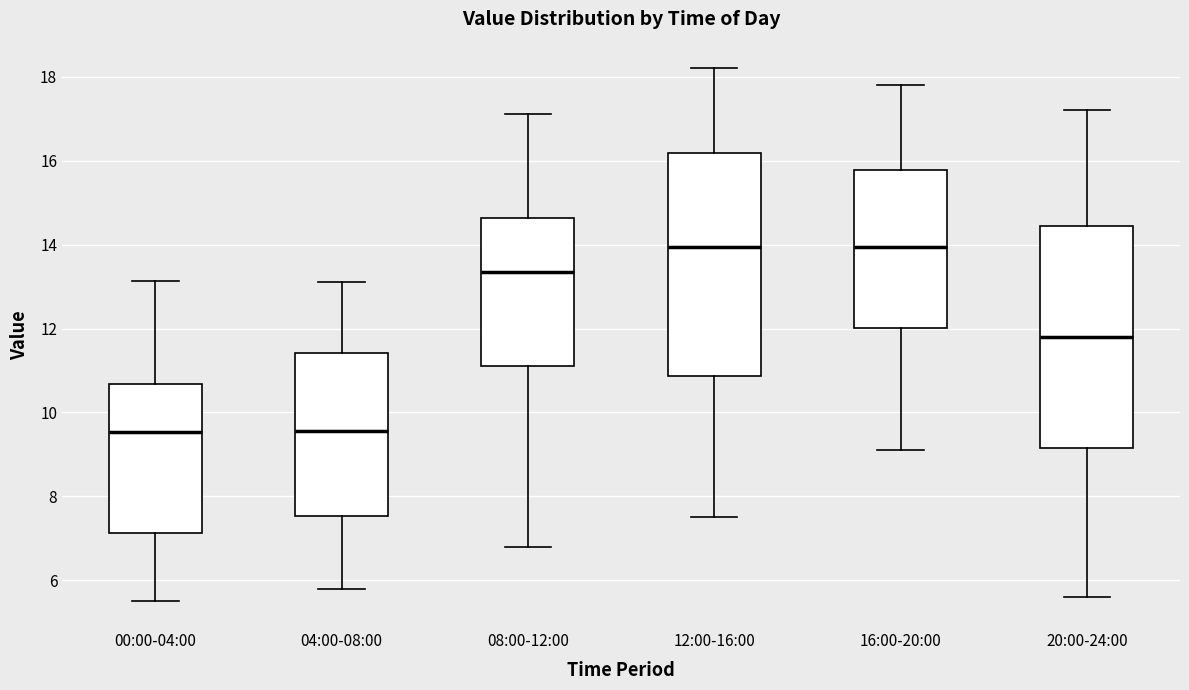

Where is the upper edge of the box for 12:00-16:00 on the y-axis? The values are not printed on the chart, so give them approximately, as read against the axis.

16.2